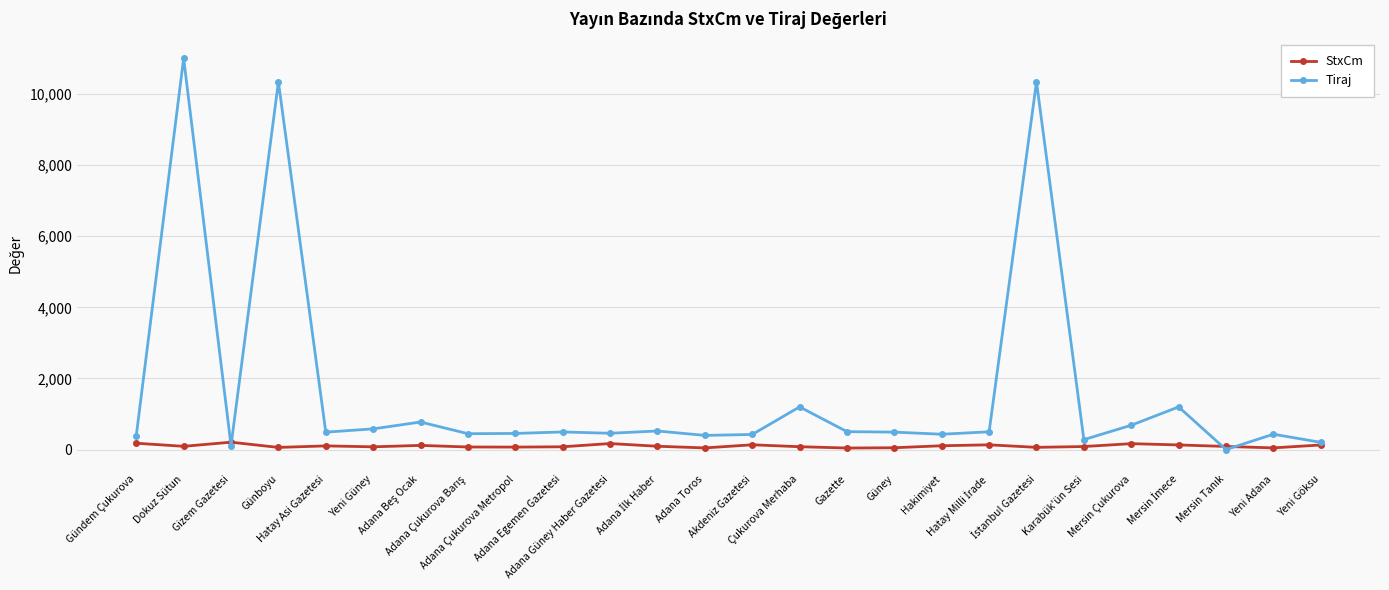

Rank the series by their average value, from lowest to highest.

StxCm, Tiraj